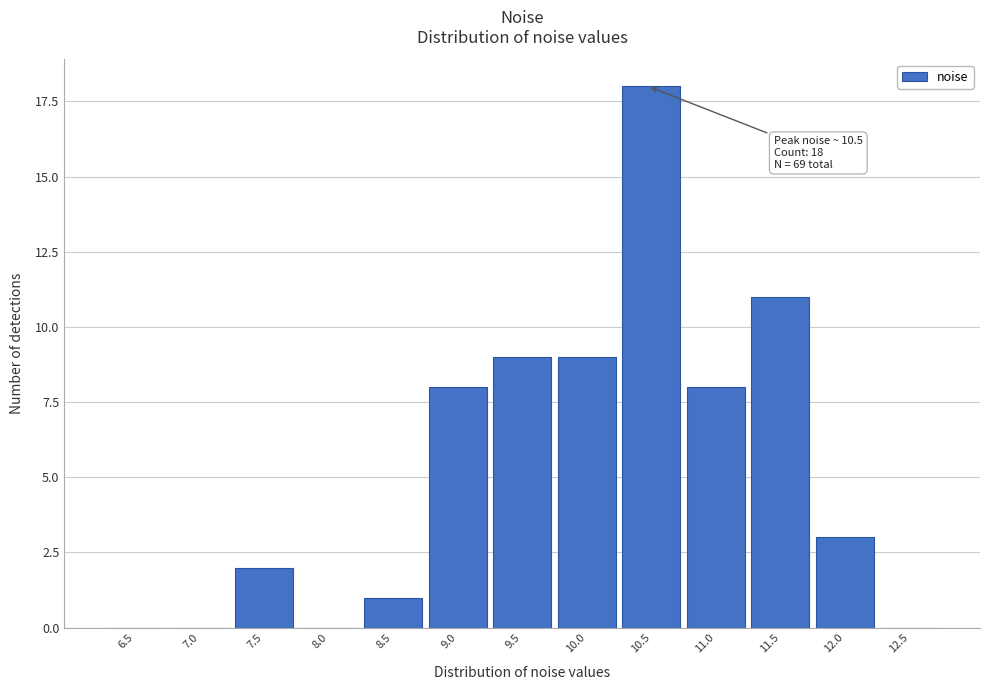

Reading right to left, what are all the values shown in this chart?

12.5=0	12.0=3	11.5=11	11.0=8	10.5=18	10.0=9	9.5=9	9.0=8	8.5=1	8.0=0	7.5=2	7.0=0	6.5=0